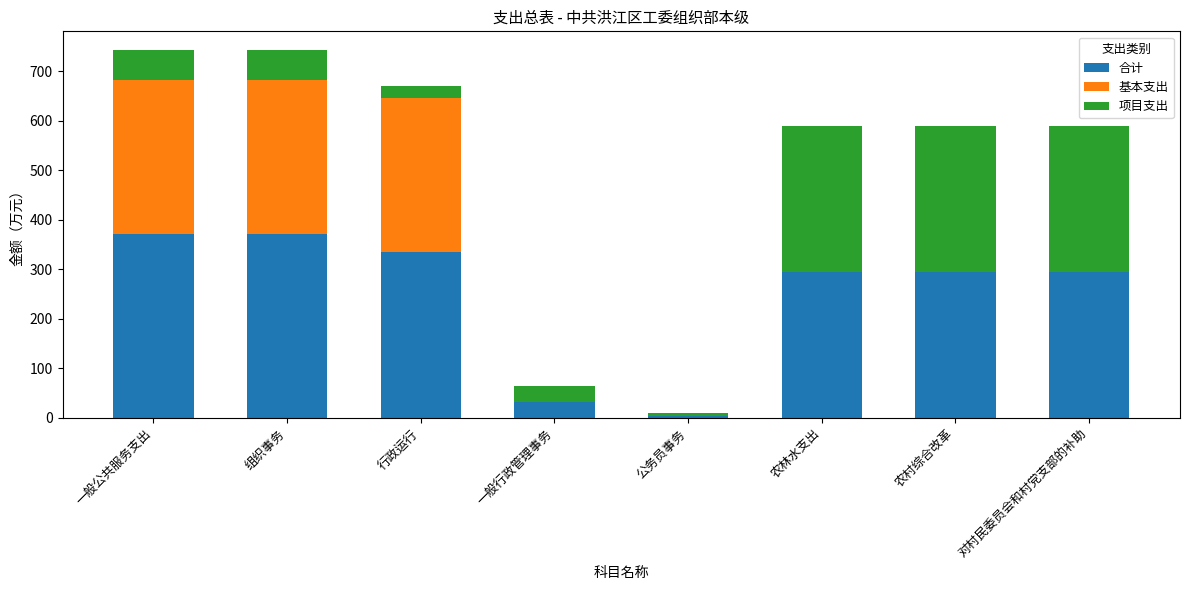

The 合计 series shows 294.1 at 农林水支出. True or false?

True